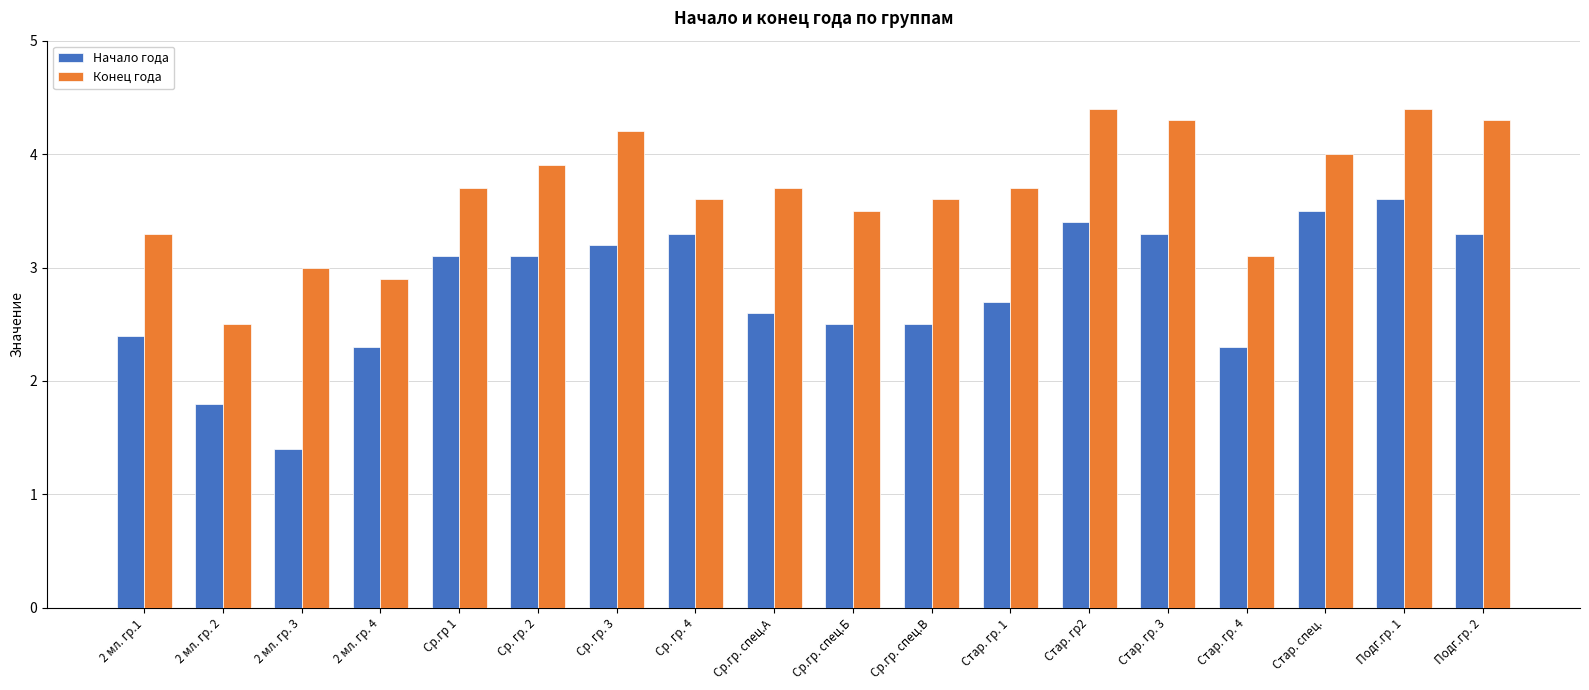

Does the chart contain any negative values?

No